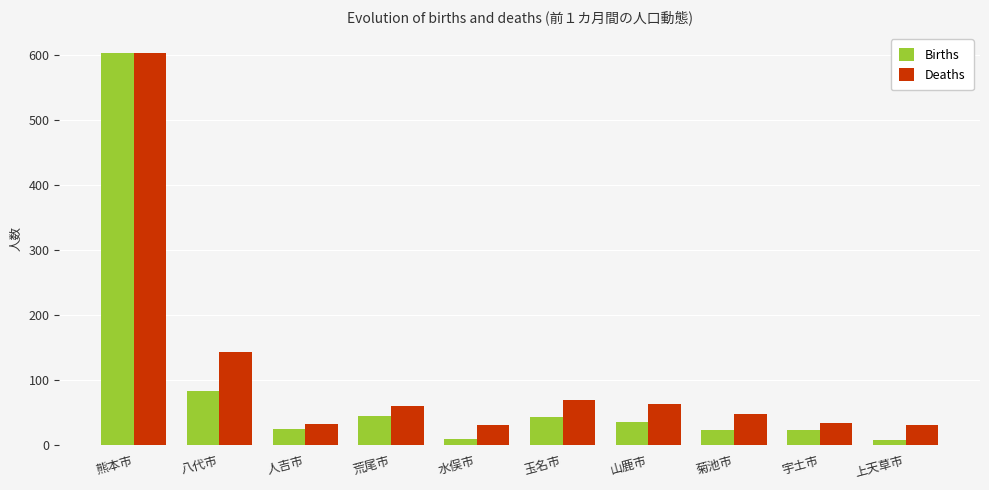

At which label is Deaths closest to 317?

八代市